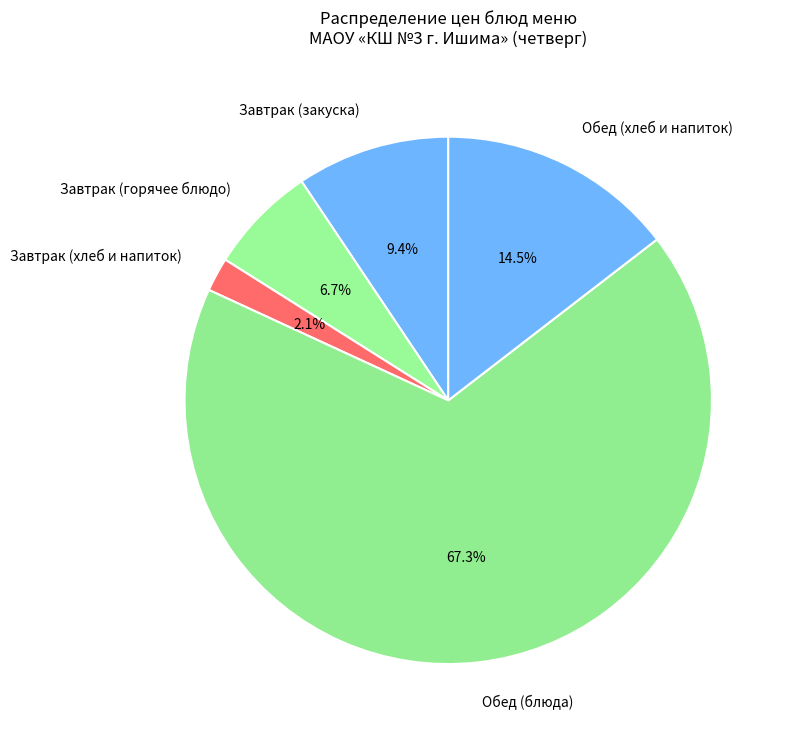

Does Обед (блюда) represent more than half of the total?

Yes